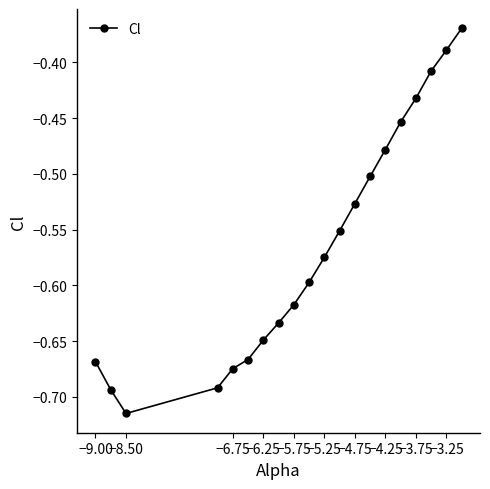

How many interior local valleys (lower than both neighbors) does the data have?

1